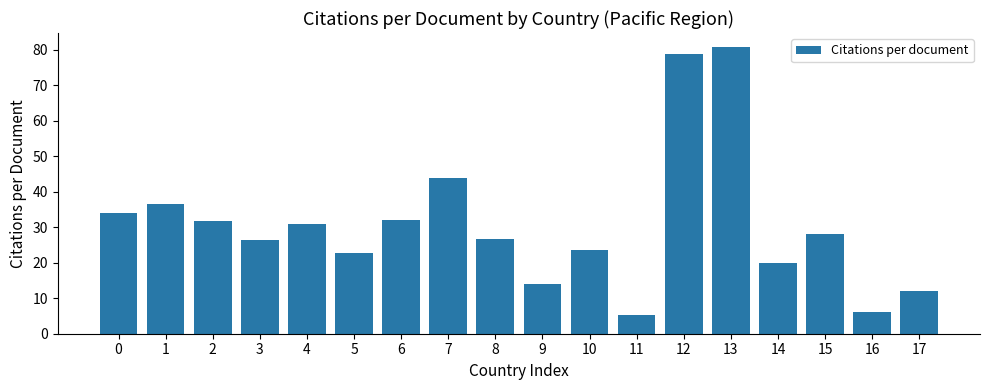

How many series are shown in this chart?

1